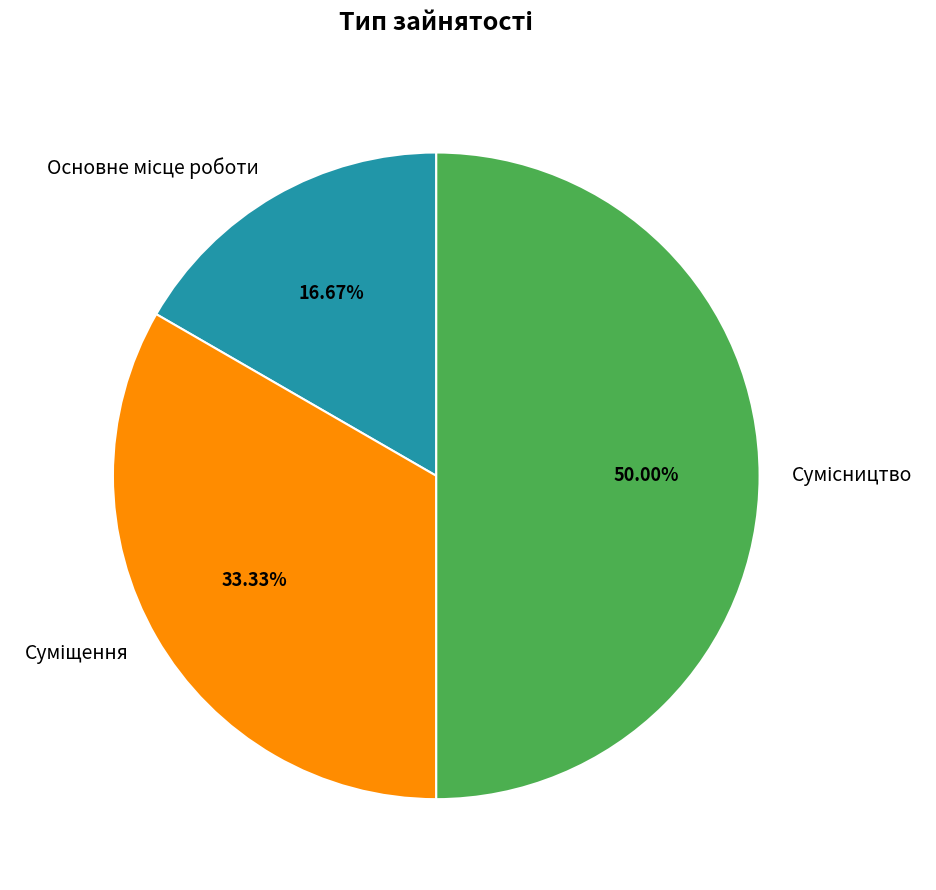

Count the number of slices in the pie.

3